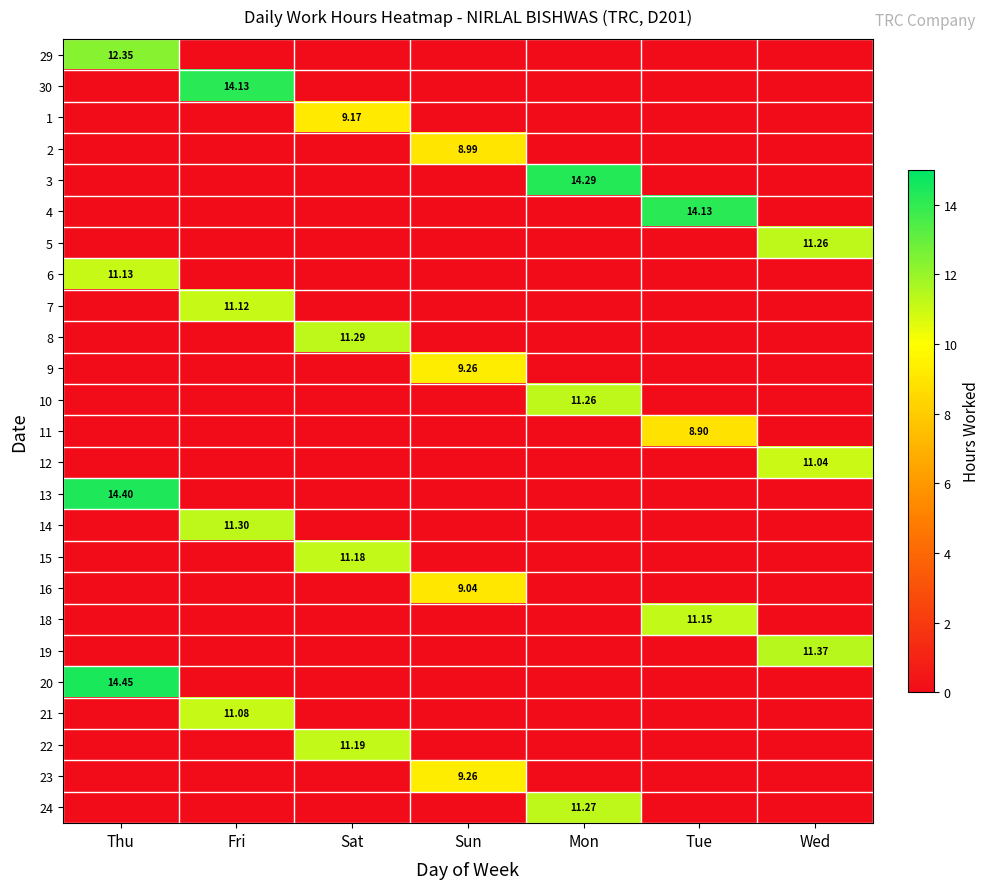

The 4 series shows 0.0 at Thu. True or false?

True